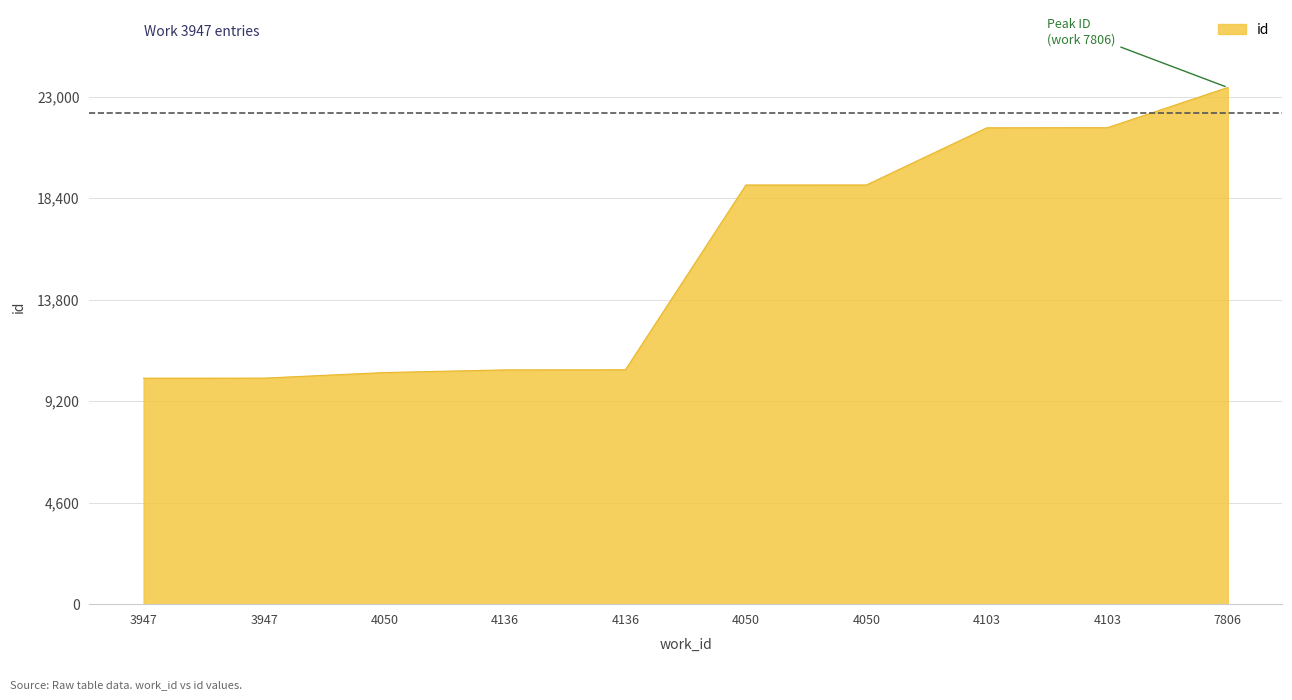

Does the chart display data point markers on the line(s)?

No